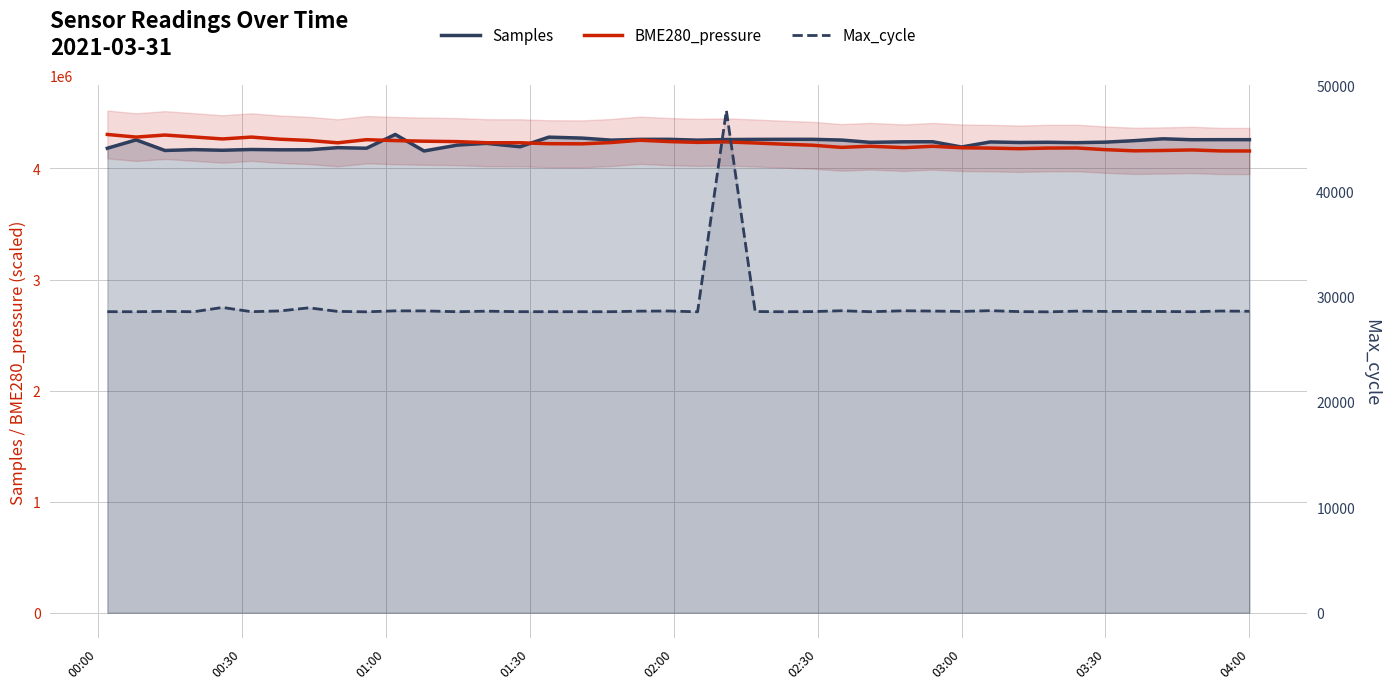

What is the value of the BME280_pressure point at the 24th from the left?

4218685.7